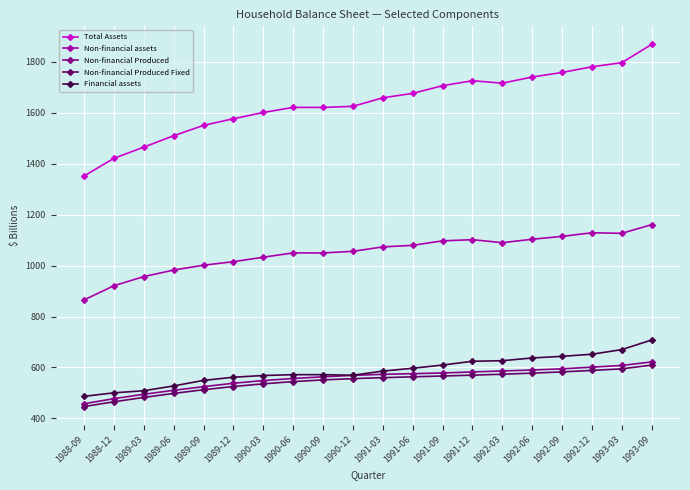

How many data points in Non-financial assets are above 1073?

10